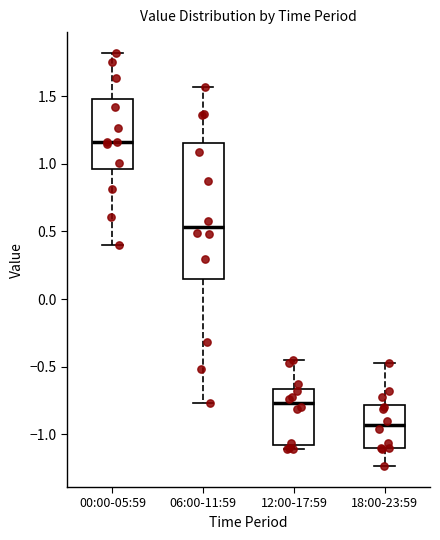

Reading left to right, read every box against the y-axis: the position of its median line, the range the box covers, and the ends of its whiskers. The values are not printed on the chart, so give them approximately, as read against the axis.

00:00-05:59: median 1.15, box 0.95 to 1.50, whiskers 0.40 to 1.80
06:00-11:59: median 0.55, box 0.15 to 1.15, whiskers -0.75 to 1.55
12:00-17:59: median -0.75, box -1.10 to -0.65, whiskers -1.10 (just below the box's lower edge) to -0.45
18:00-23:59: median -0.95, box -1.10 to -0.80, whiskers -1.25 to -0.45